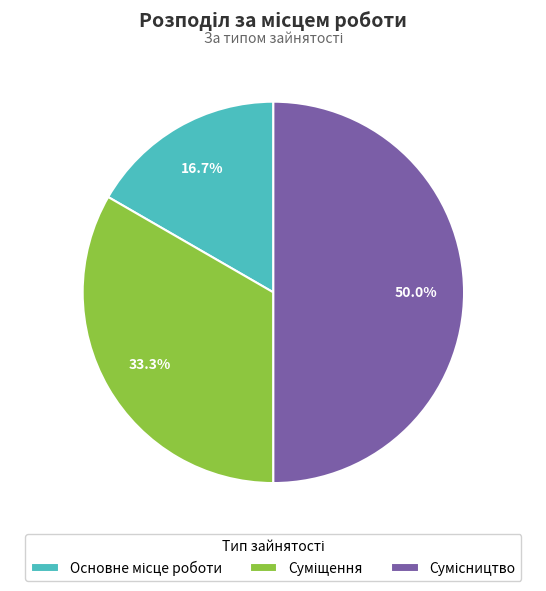

What percentage is the Суміщення slice, to the nearest percent?

33%